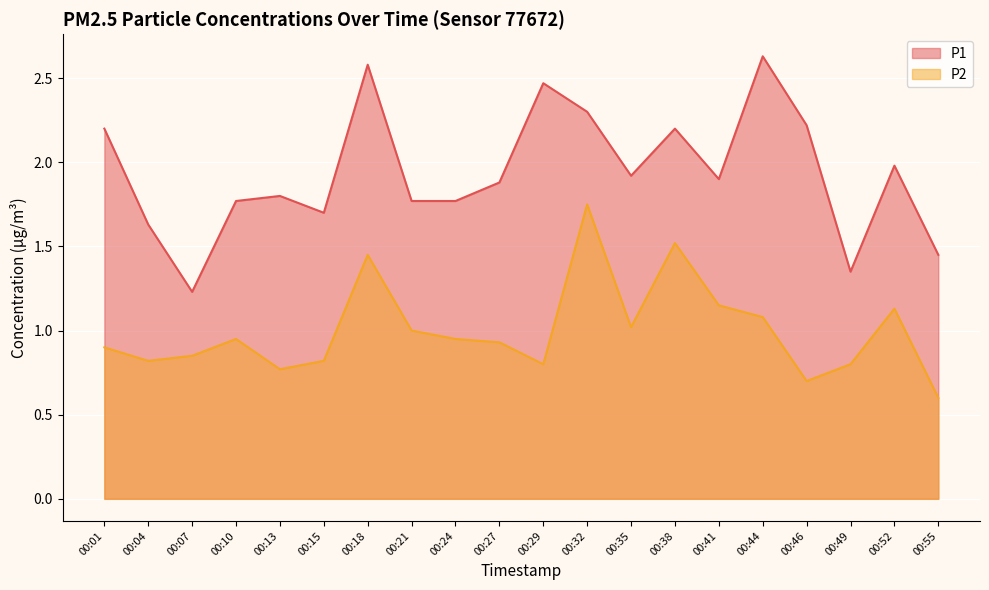

What is the total value across all series at 00:01?

3.1